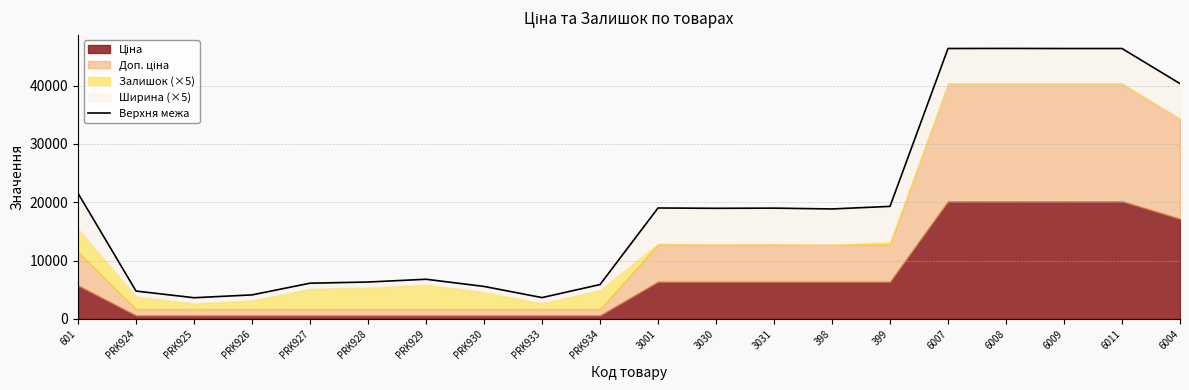

Read the value at PRK925.

3630.1